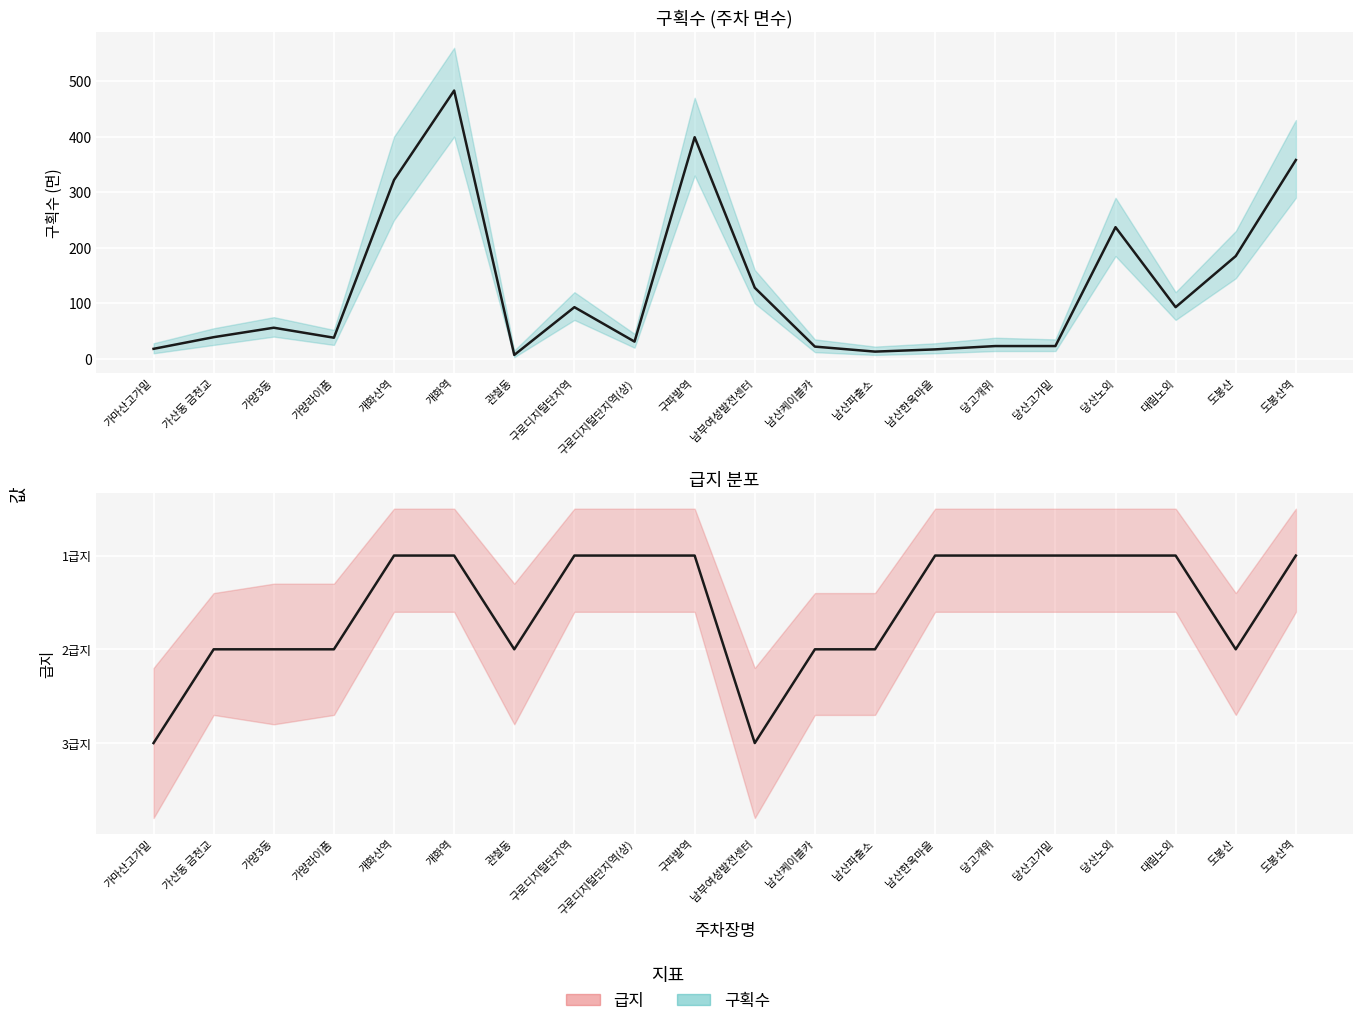

Is it true that 급지 equals 0.7 at 남산케이블카?

False